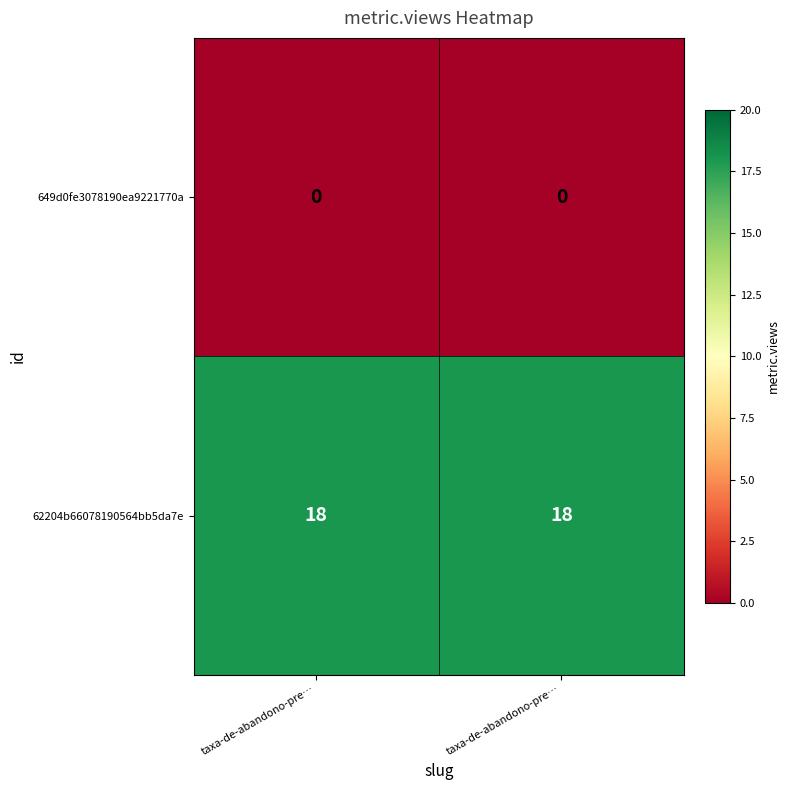

Reading left to right, transcribe all the data shown in this chart.

649d0fe3078190ea9221770a: taxa-de-abandono-pre…=0	taxa-de-abandono-pre…=0
62204b66078190564bb5da7e: taxa-de-abandono-pre…=18	taxa-de-abandono-pre…=18